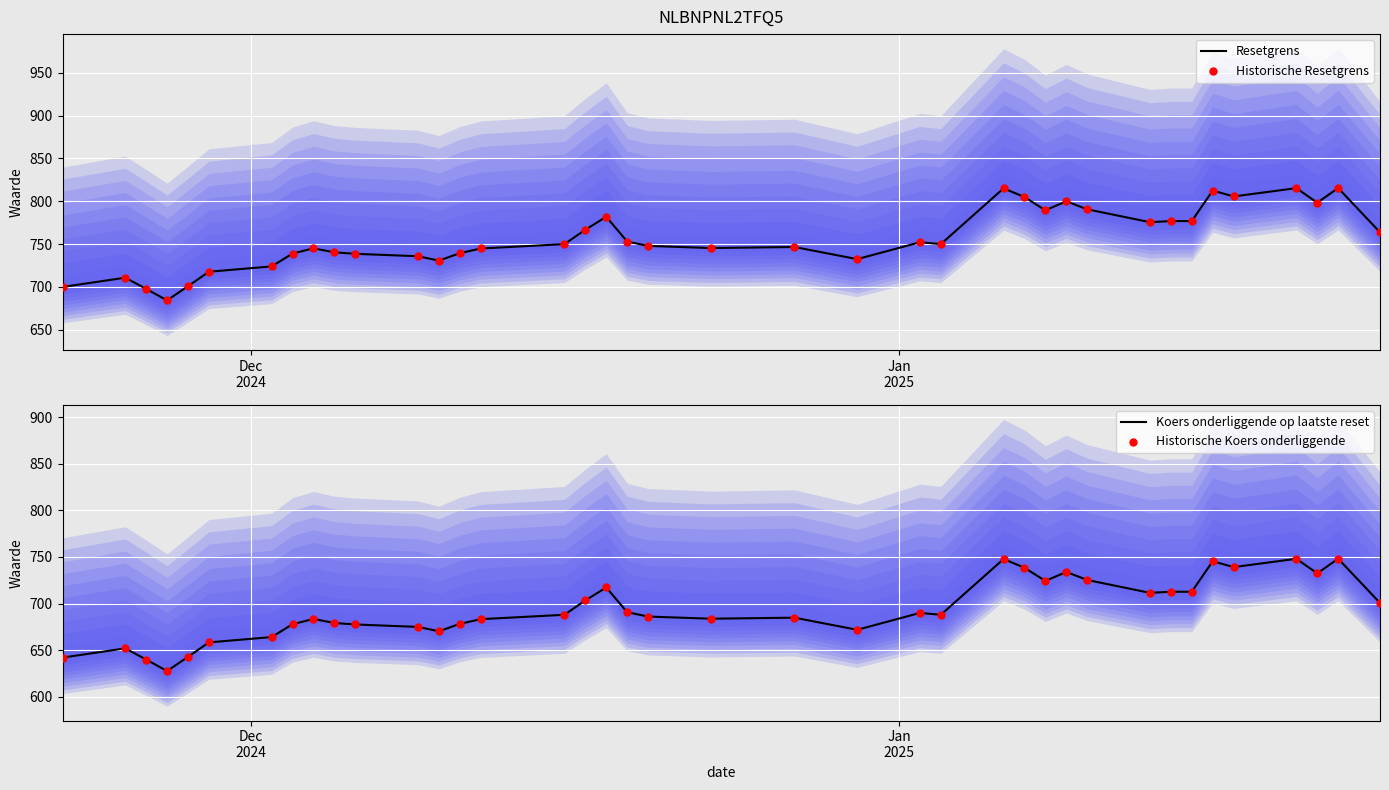

At how many categories does at least one series exceed 641?

39